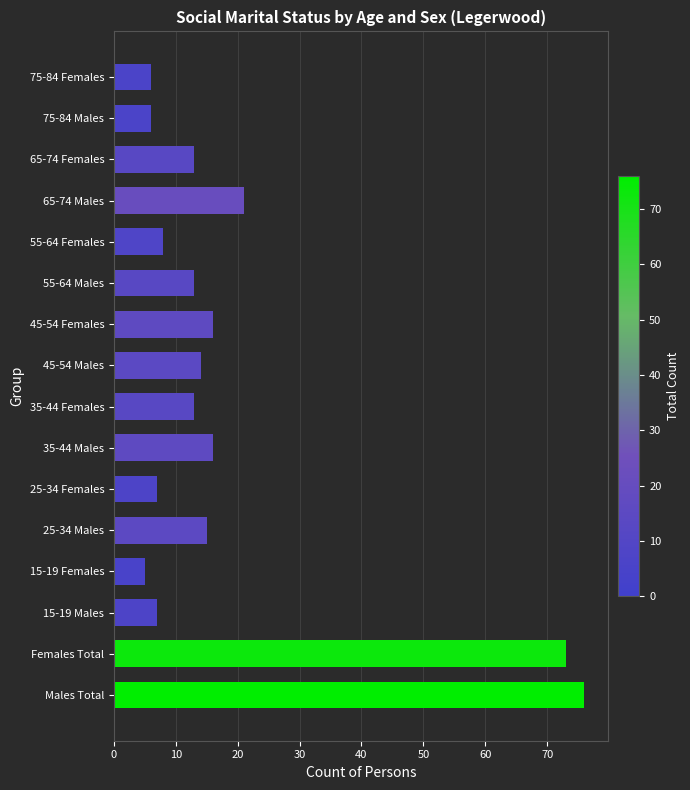

The Not married series shows 4 at 60. True or false?

False